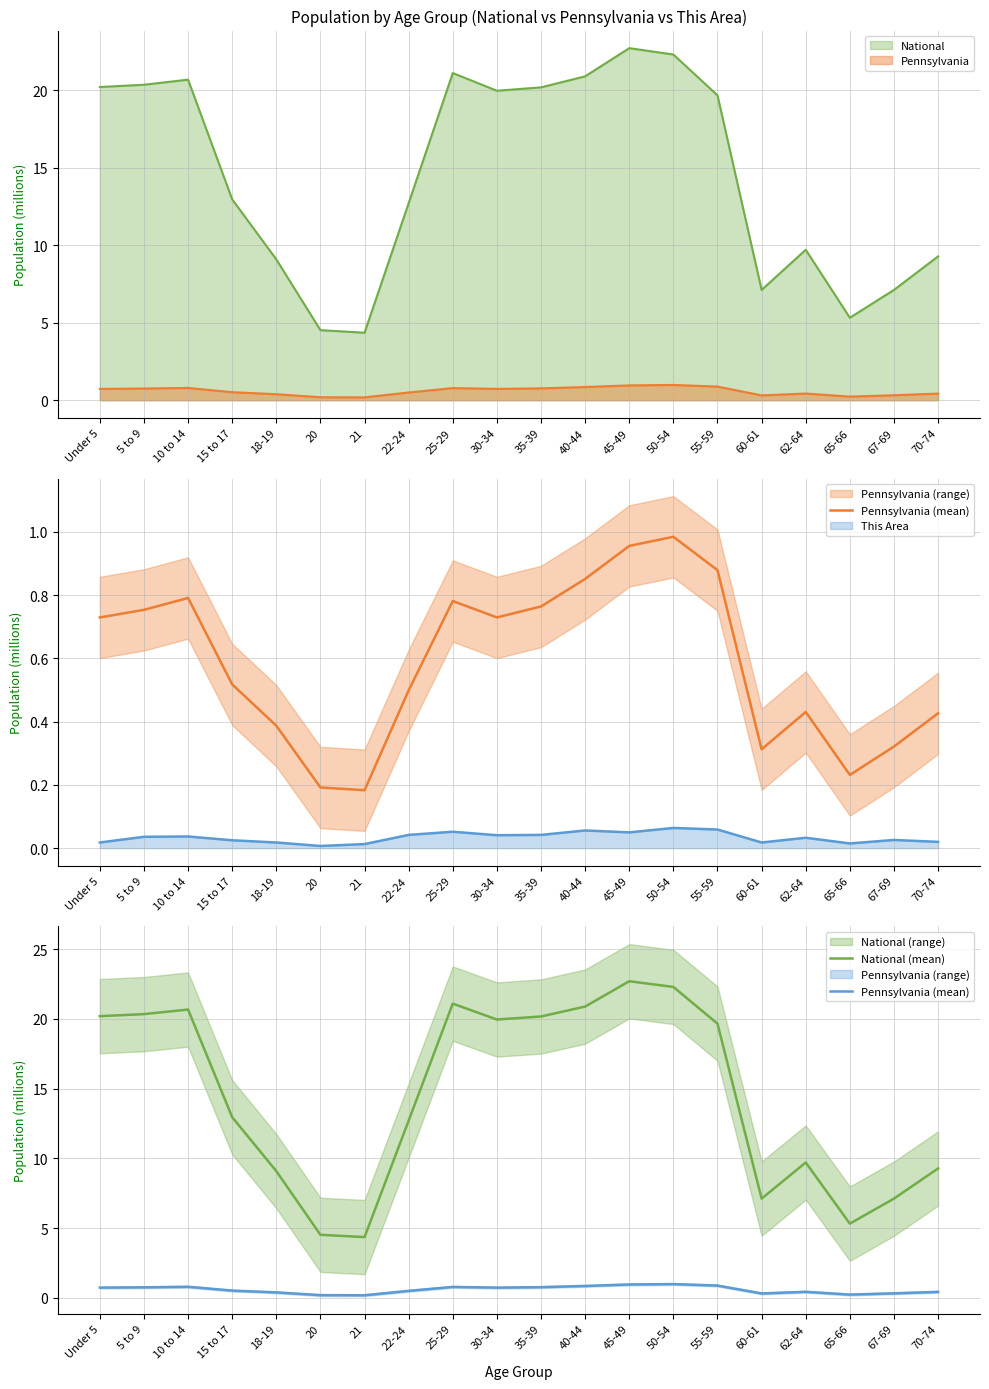

What value does the Pennsylvania (mean) series have at 65-66?

0.2